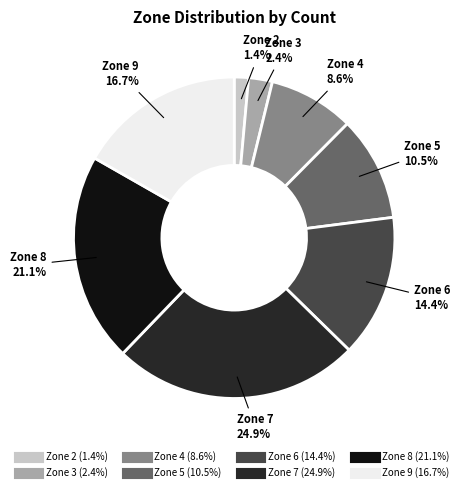

Does any single category account for the majority?

No